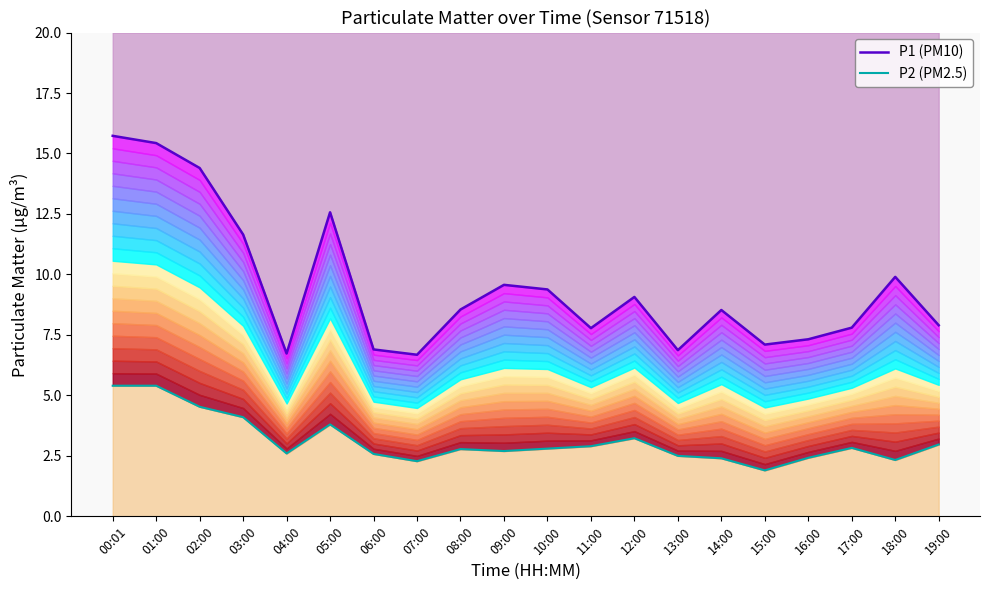

What position from the left is 07:00?

8